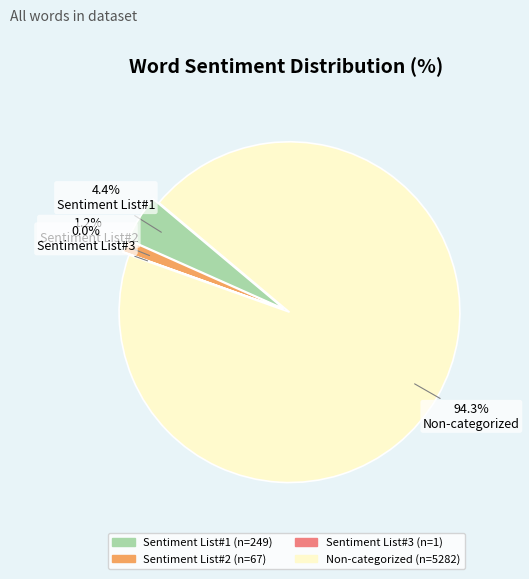

To the nearest percent, what portion does Non-categorized Words represent?

94%